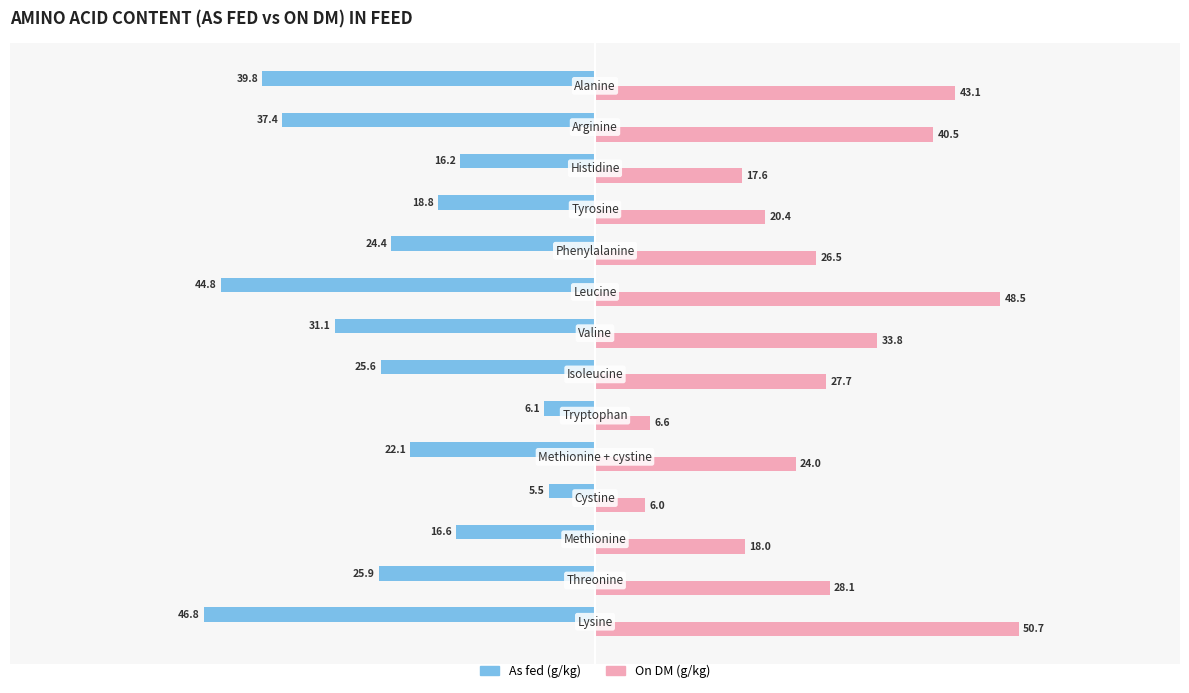

What is the lowest value of the As fed (g/kg) series?

-46.8